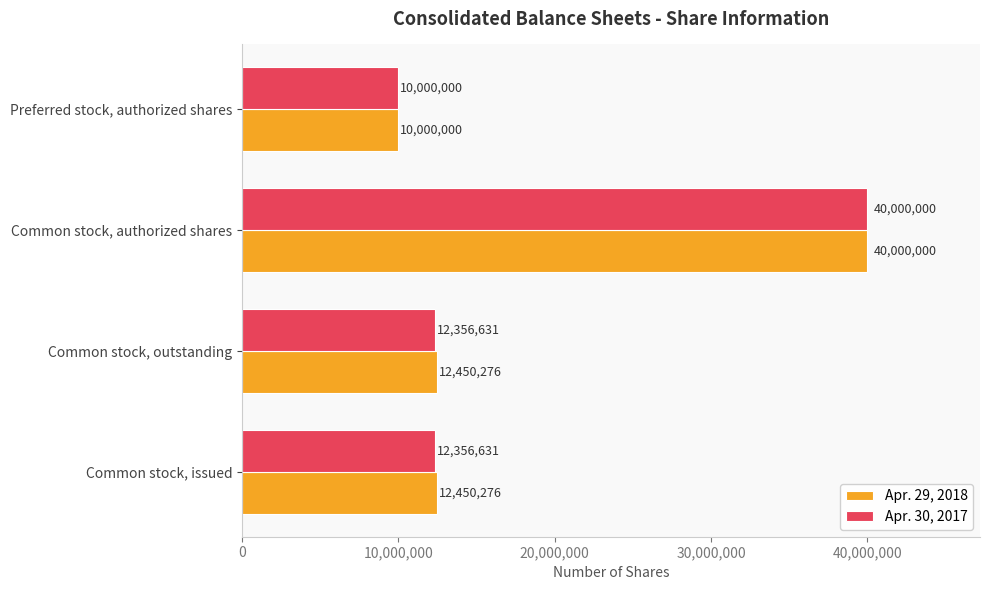

How many data points does each series have?

4